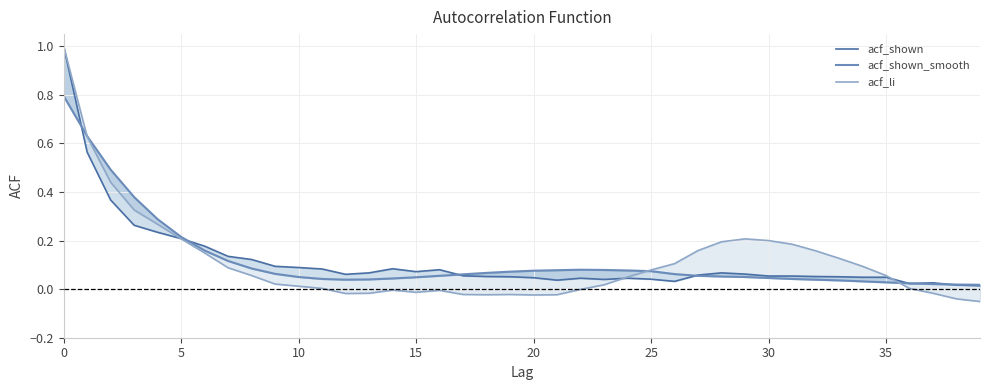

Is this an area chart (filled region under the line)?

No